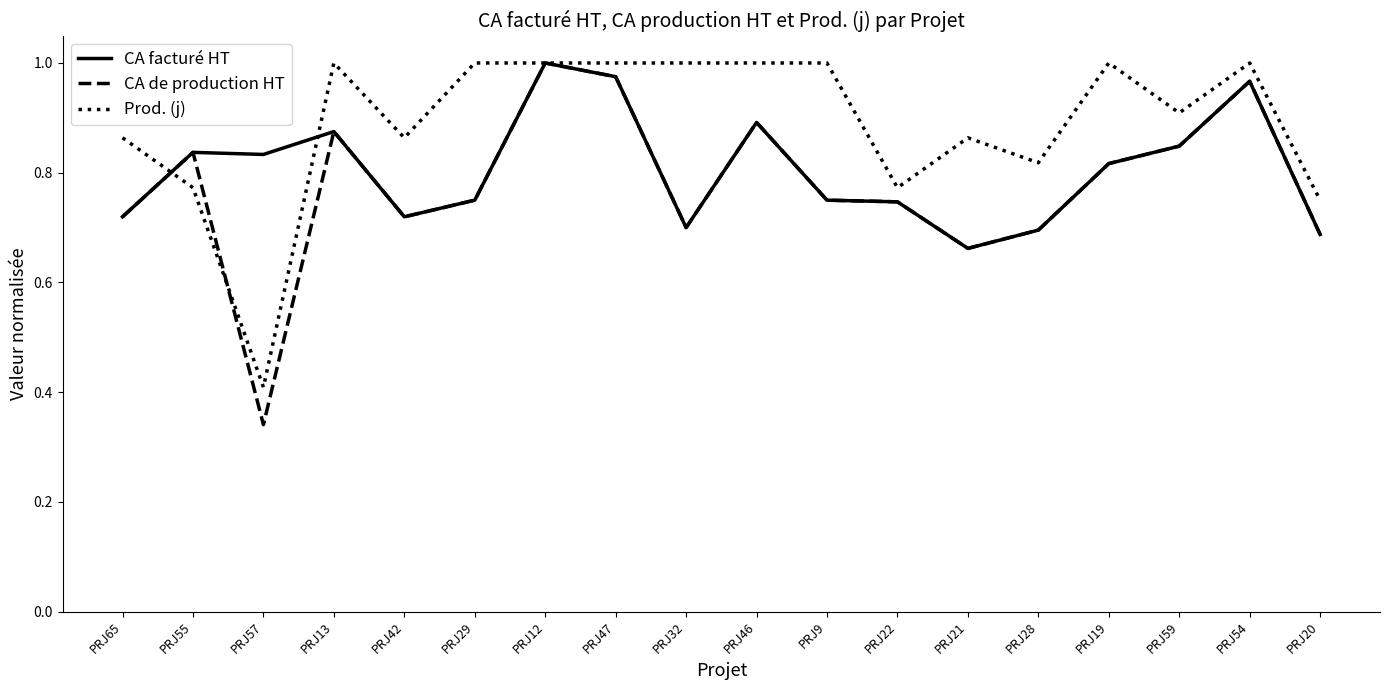

The value of CA de production HT at PRJ54 is 1.0. True or false?

True